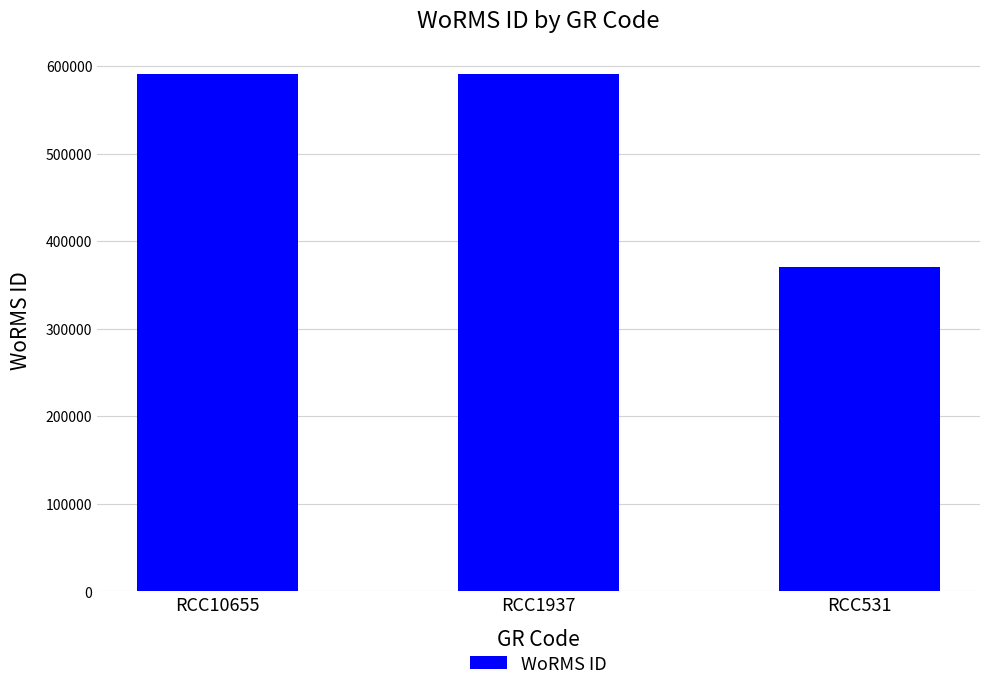

How many bars are there in total?

3